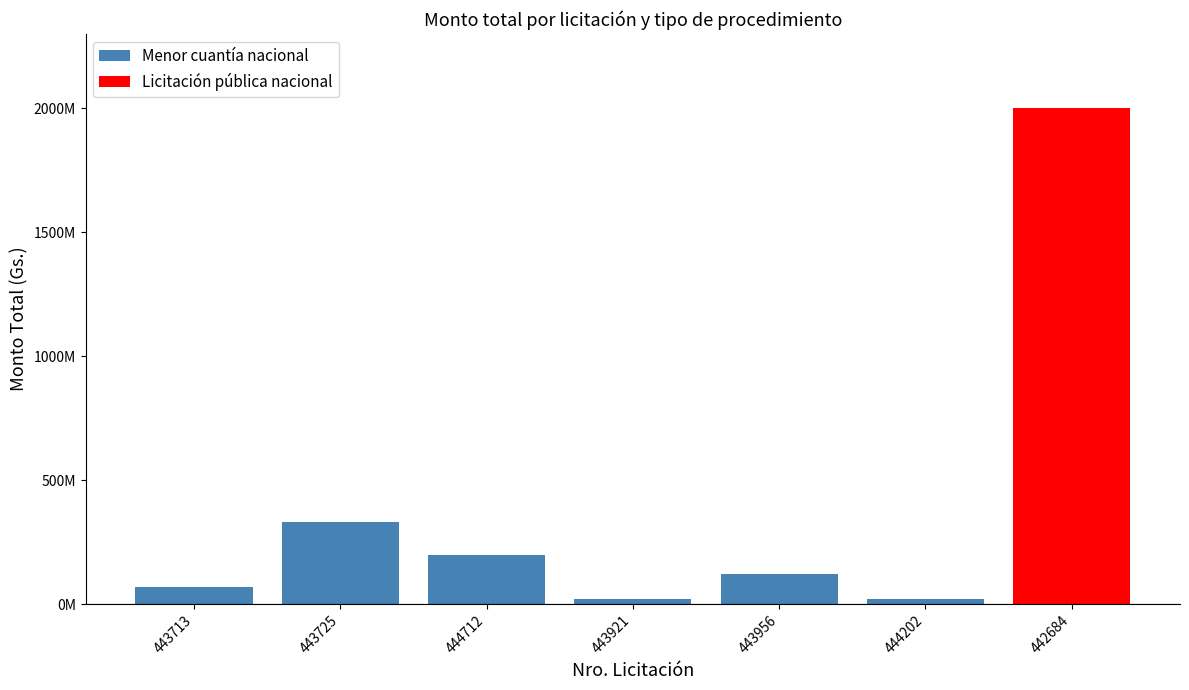

What is the label of the 5th bar from the left?

443956